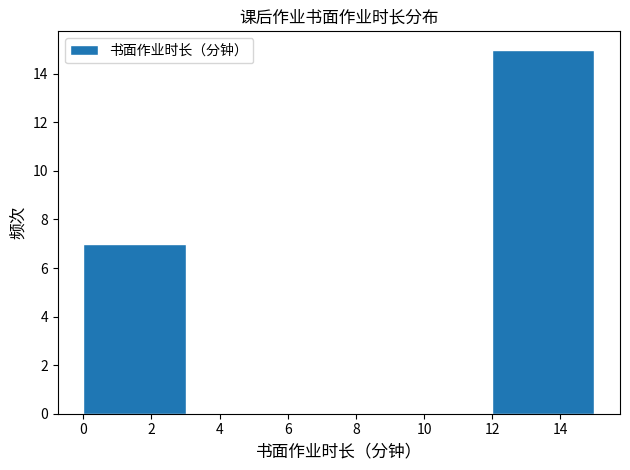

Reading left to right, list every bar in this chart as the range it spans on the x-axis followed by its height. The values are not printed on the chart, so give them approximately, as read against the axis.

0 to 3: 7
3 to 6: 0
6 to 9: 0
9 to 12: 0
12 to 15: 15